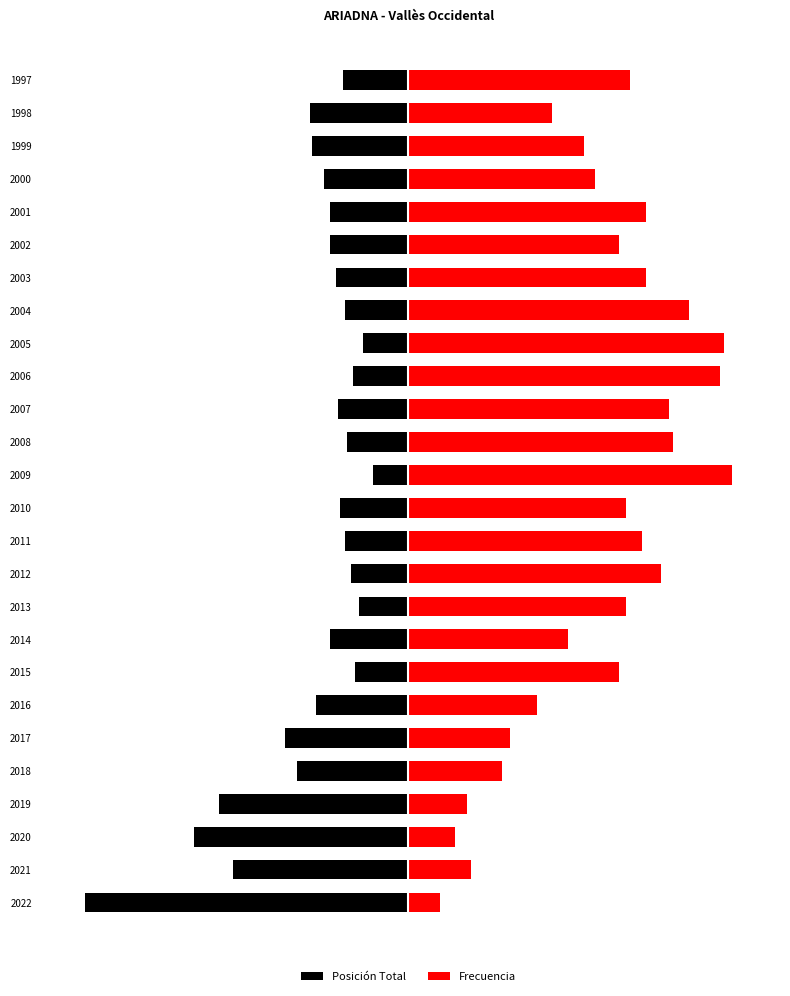

What is the value of the Frecuencia bar at the 3rd from the left?

11.6